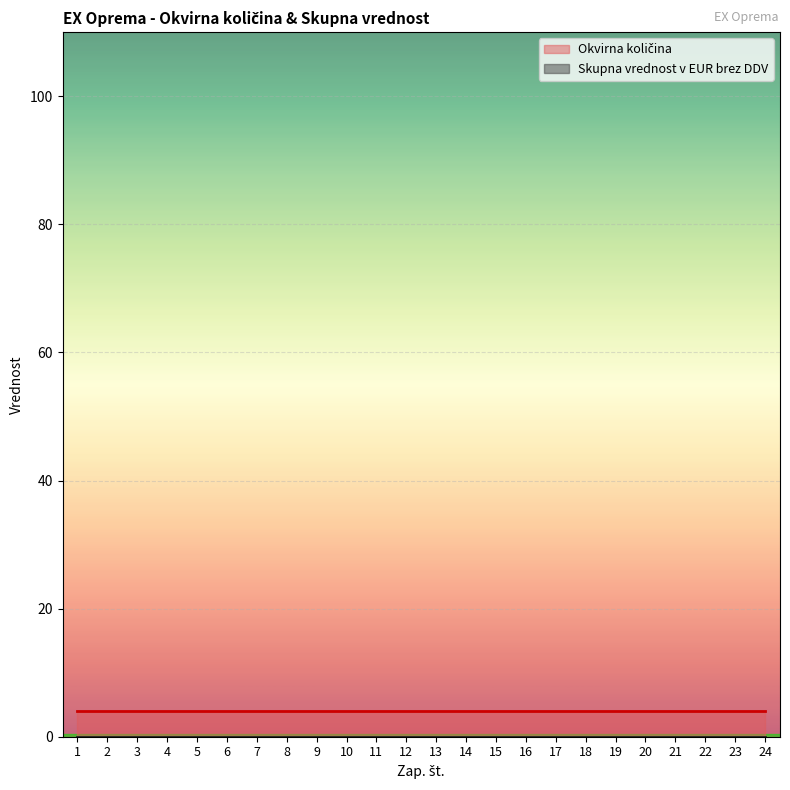

True or false: Okvirna količina has a value of 7 at 17.

False